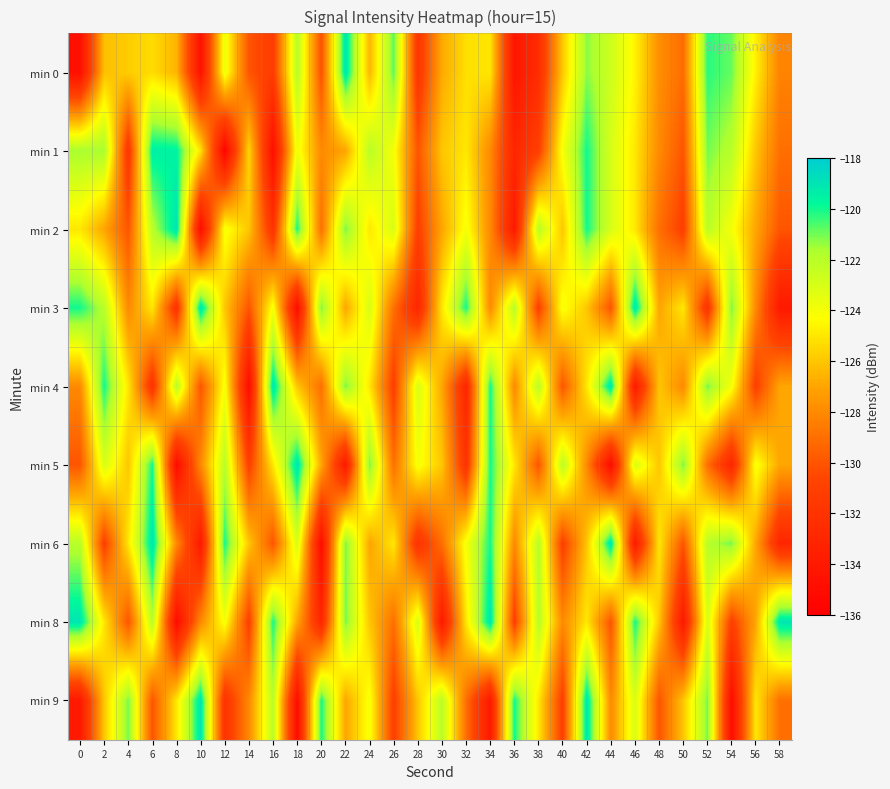

What is the total value across all series at 58?

-1156.3